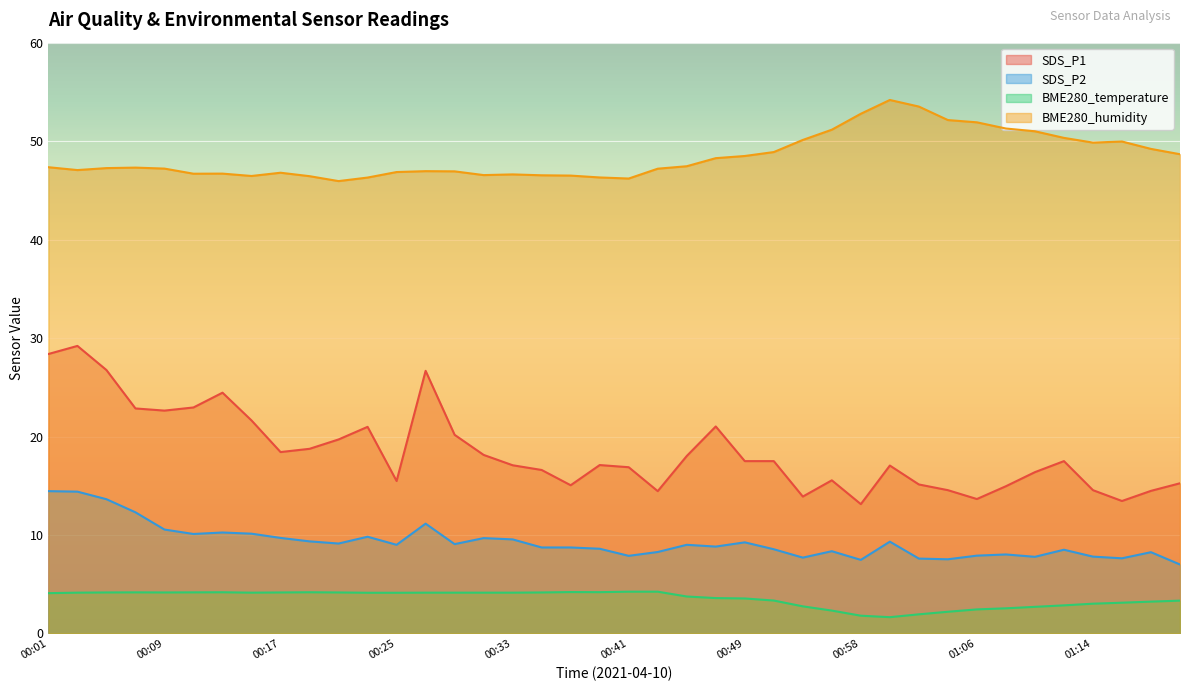

What is the difference between the maximum and minimum values in the SDS_P2 series?

7.4